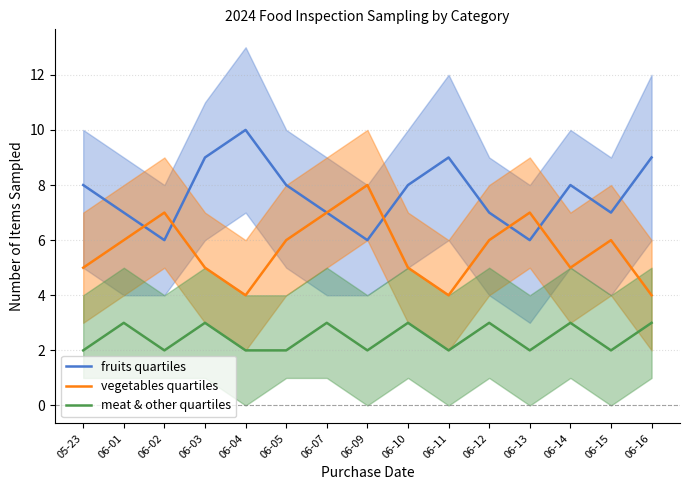

The value of meat & other quartiles at 06-05 is 4. True or false?

False